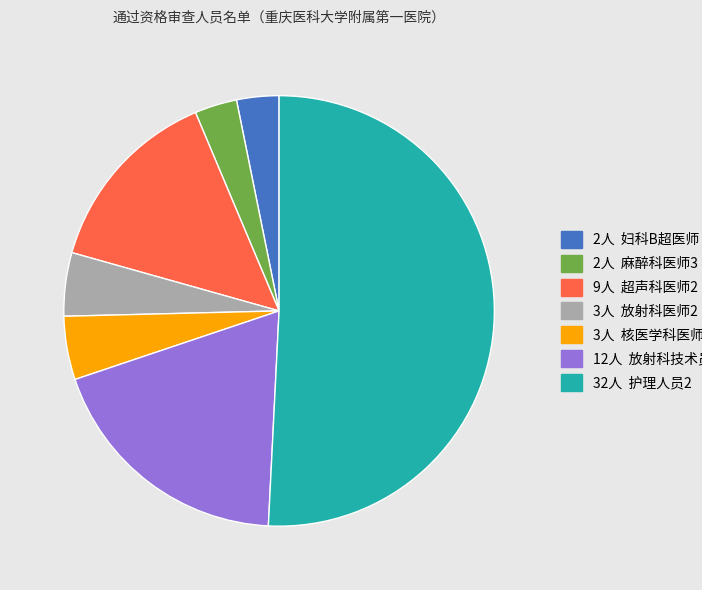

Is there a majority slice in this chart?

Yes